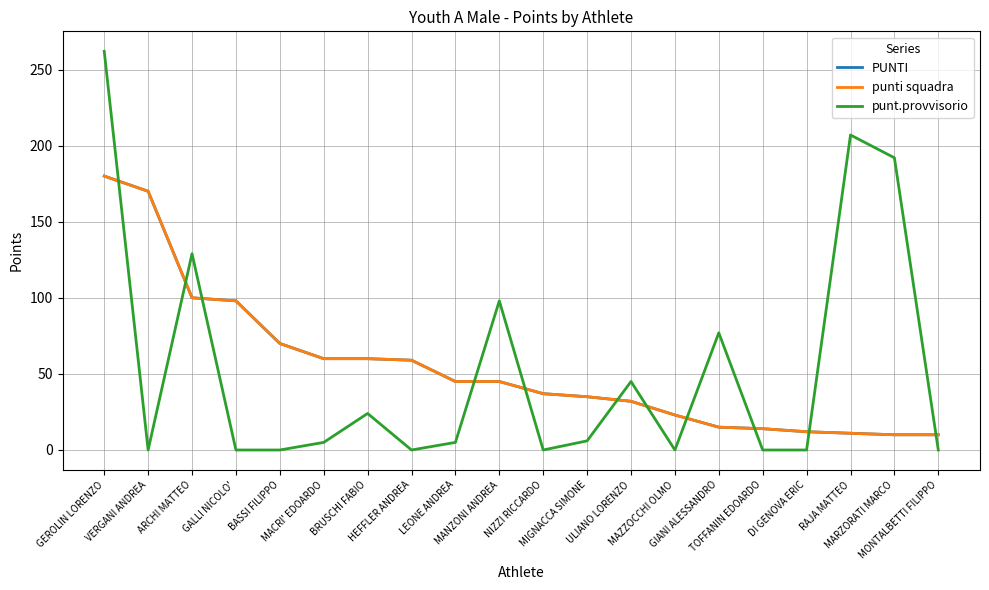

Is this an area chart (filled region under the line)?

No